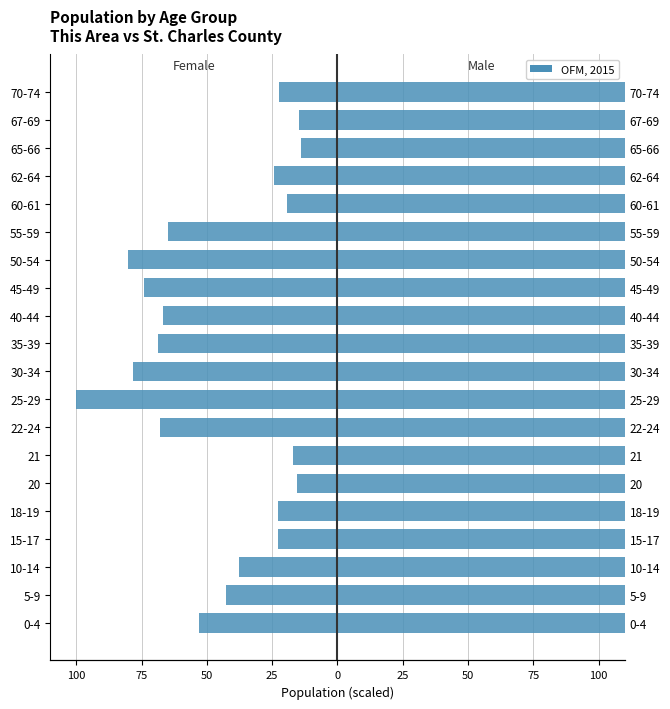

What is the sum of all Female (This Area) values?

-906.9